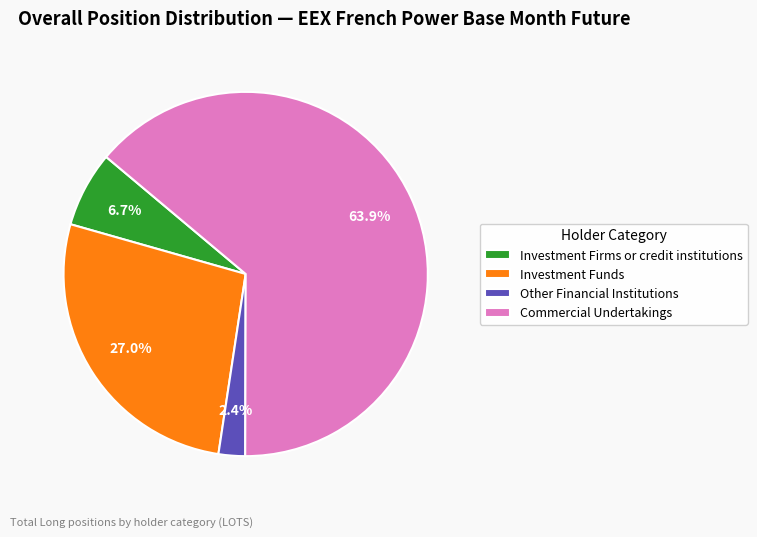

Do Investment Funds and Investment Firms or credit institutions together represent more than half of the pie?

No